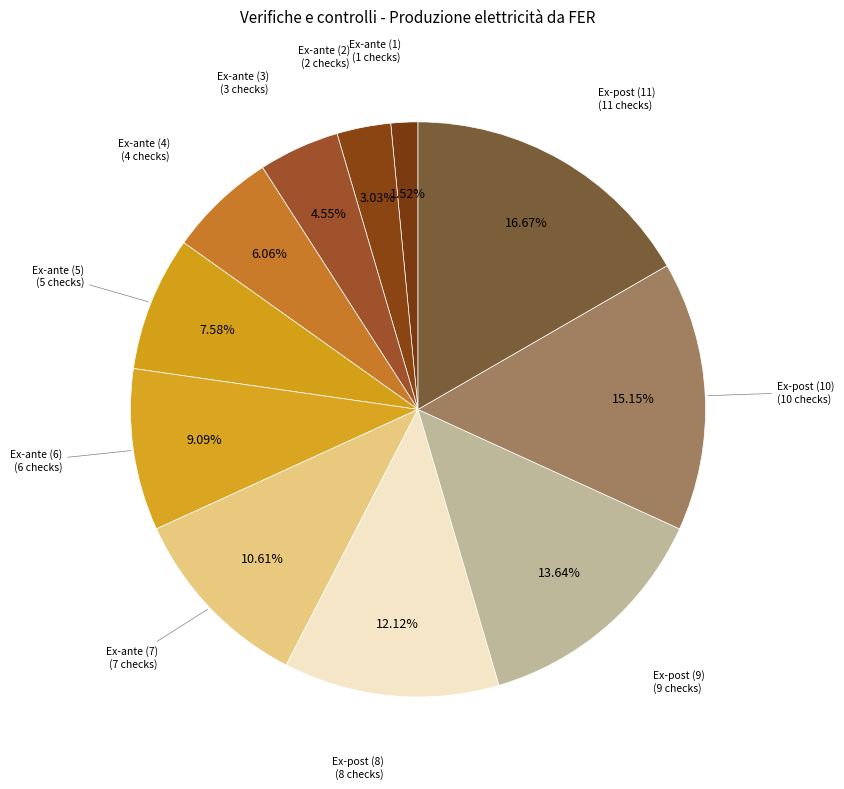

Count the number of slices in the pie.

11